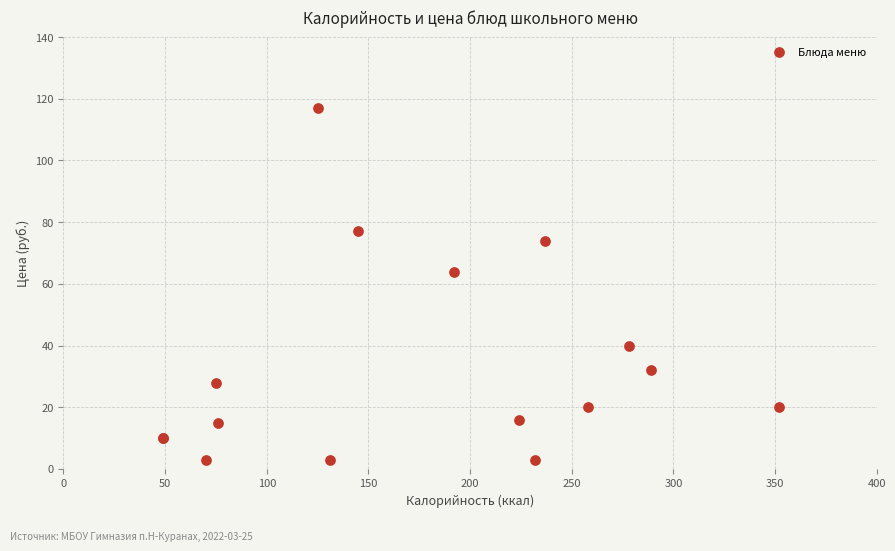

What Y value in the scatter plot is closest to 60?

64